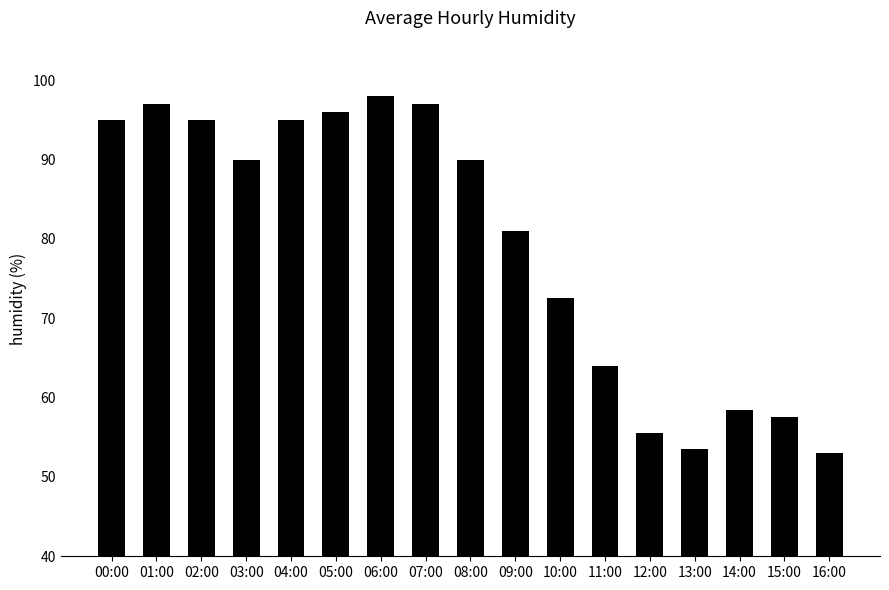

What is the change in value from 02:00 to 03:00?

-5.0